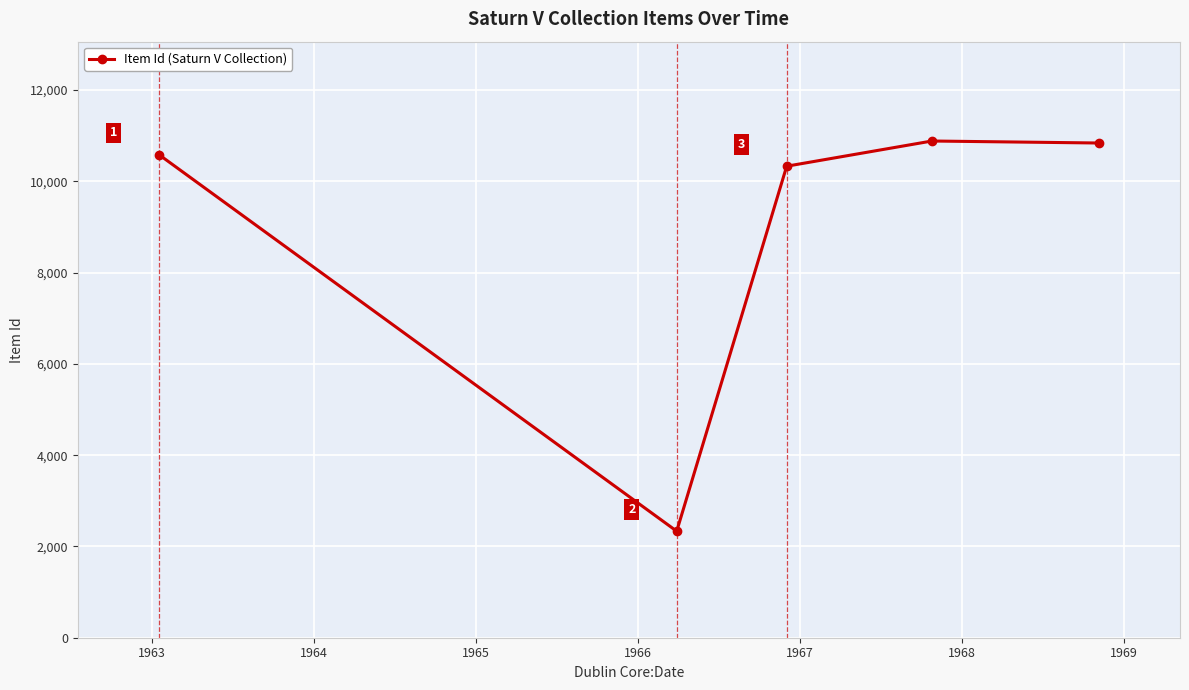

Does the chart display data point markers on the line(s)?

Yes